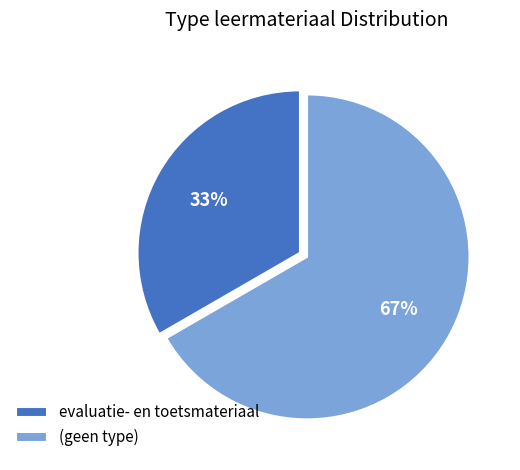

To the nearest percent, what is the combined percentage of evaluatie- en toetsmateriaal and (geen type)?

100%